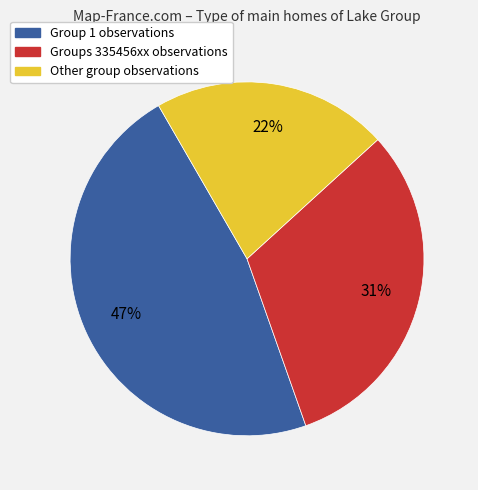

Is there a majority slice in this chart?

No